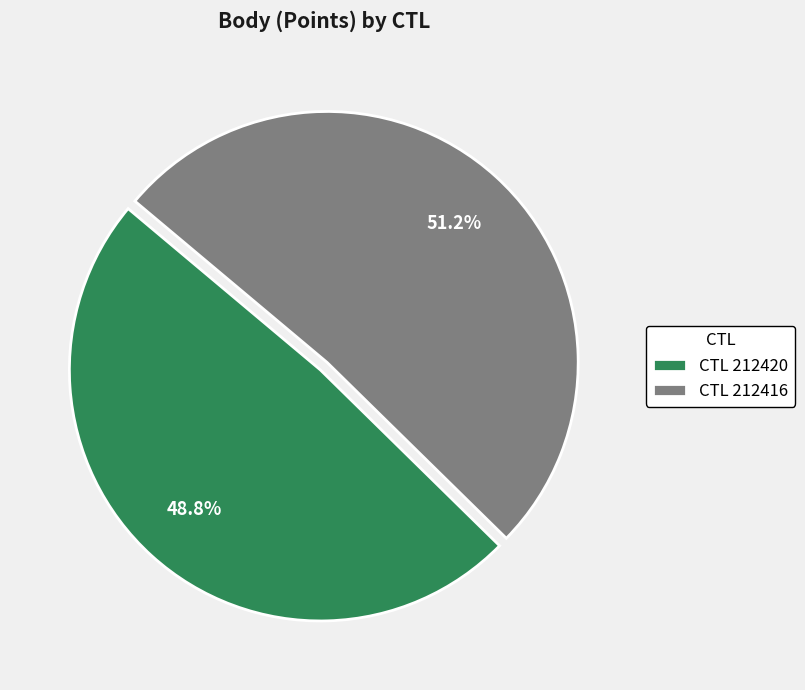

Rank the categories by value from highest to lowest.

CTL 212416, CTL 212420